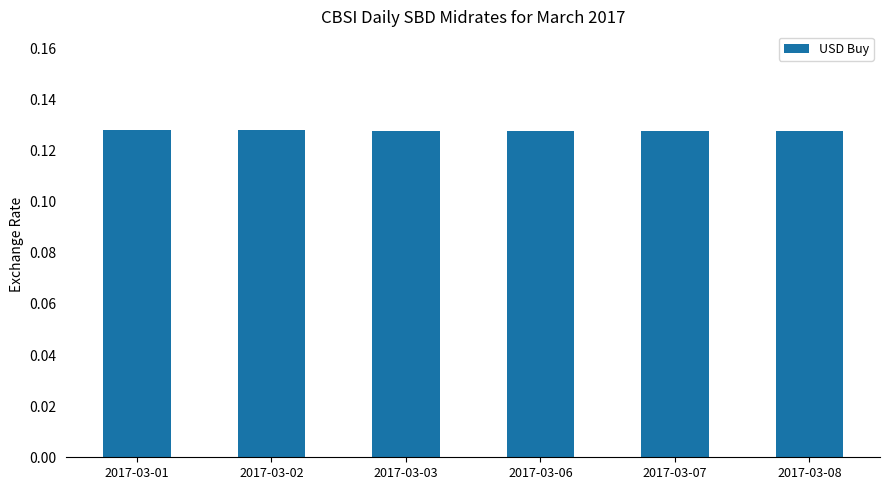

The chart shows a value of 0.2 at 2017-03-01. True or false?

False